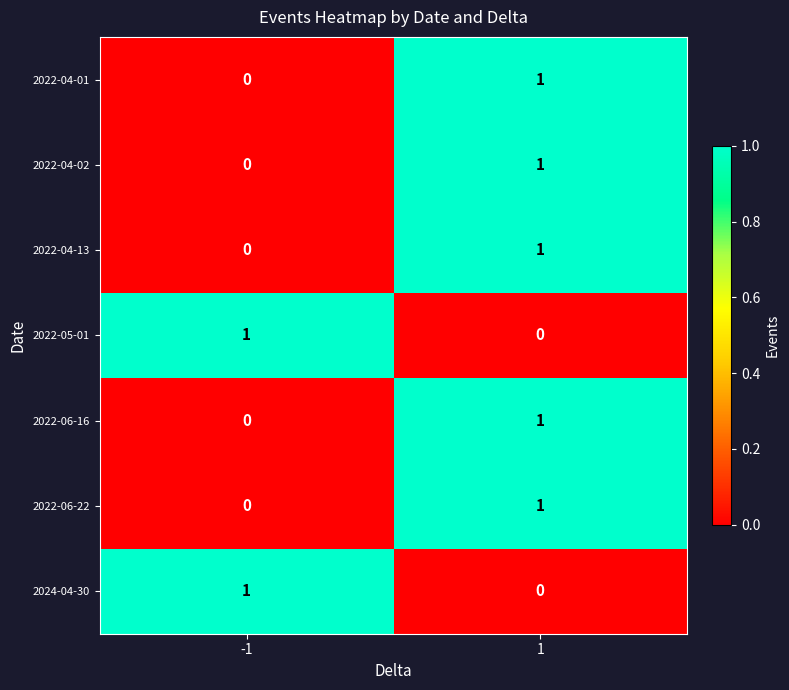

List the labels in order of 2022-06-16 value, largest first.

1, -1